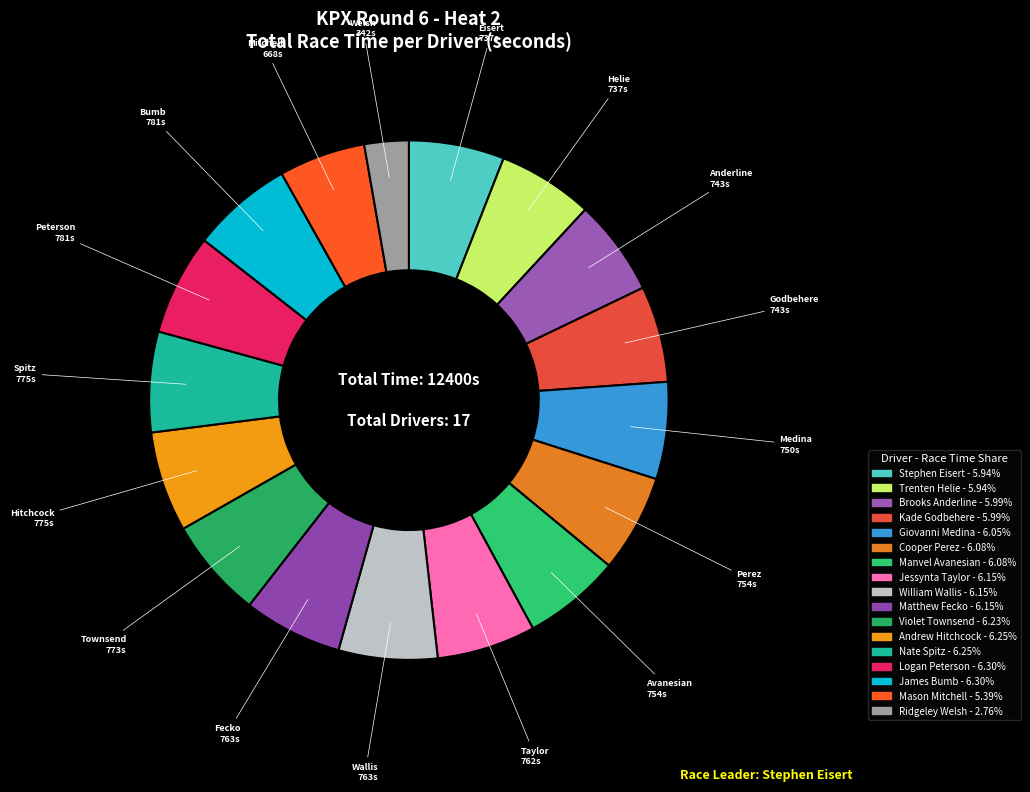

How many slices are in this pie chart?

17